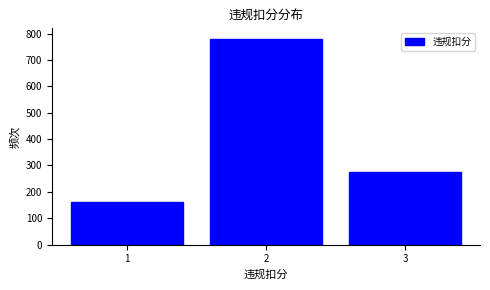

Reading left to right, list all the values displayed in this chart.

1=160	2=781	3=274